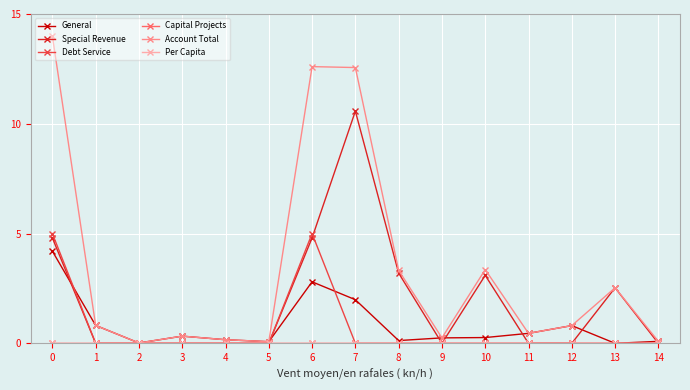

True or false: Account Total has a value of 0.5 at 11.

True